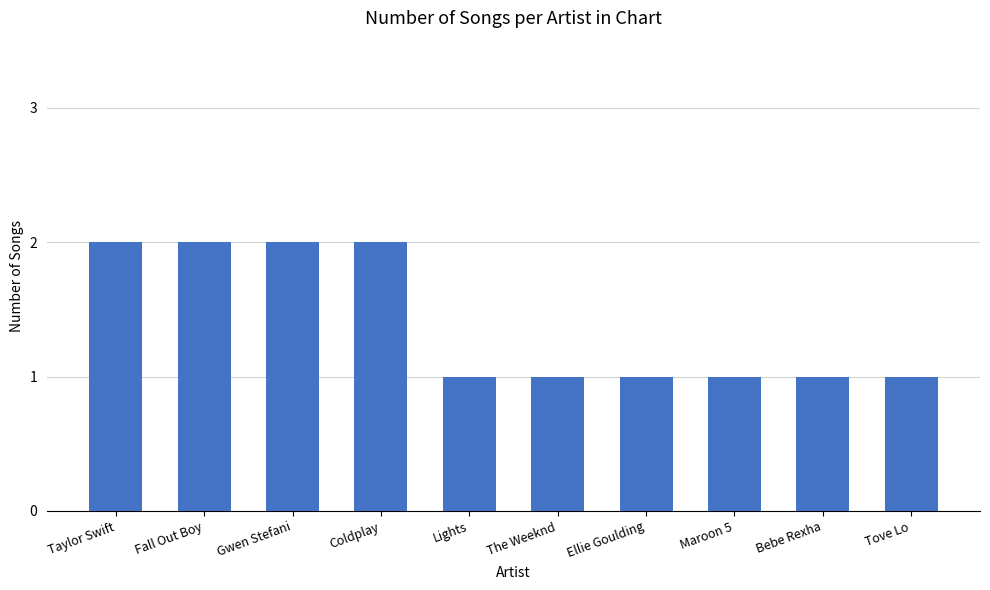

What is the average value?

1